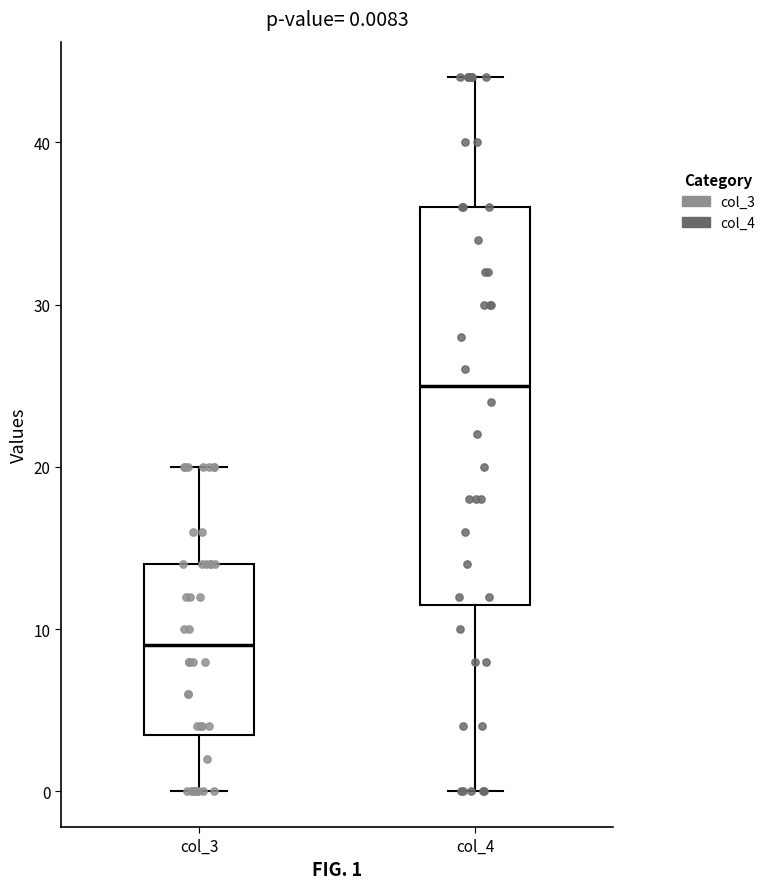

Which box has the lowest median line?

col_3